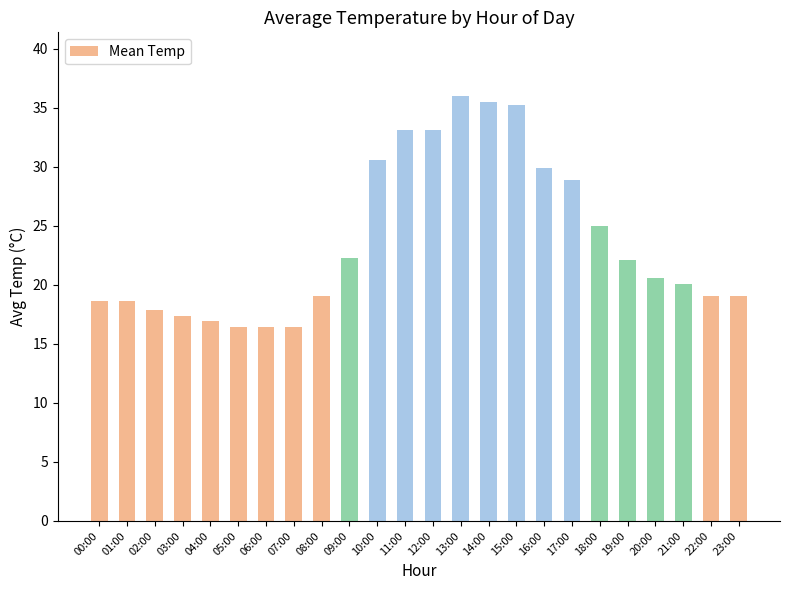

What is the difference between the maximum and minimum values?

19.6